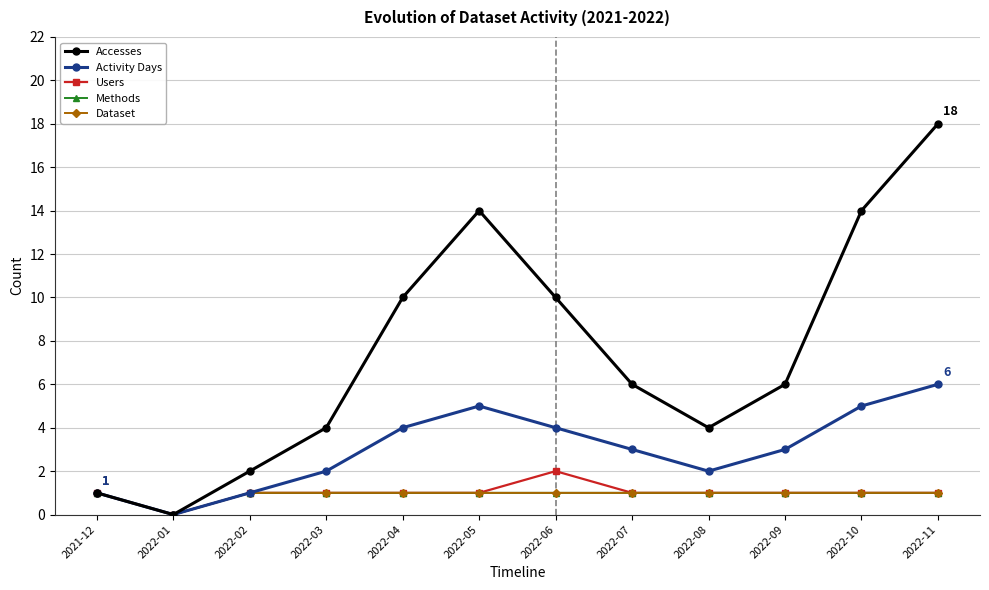

What is the value of the Methods point at the 7th from the left?

1